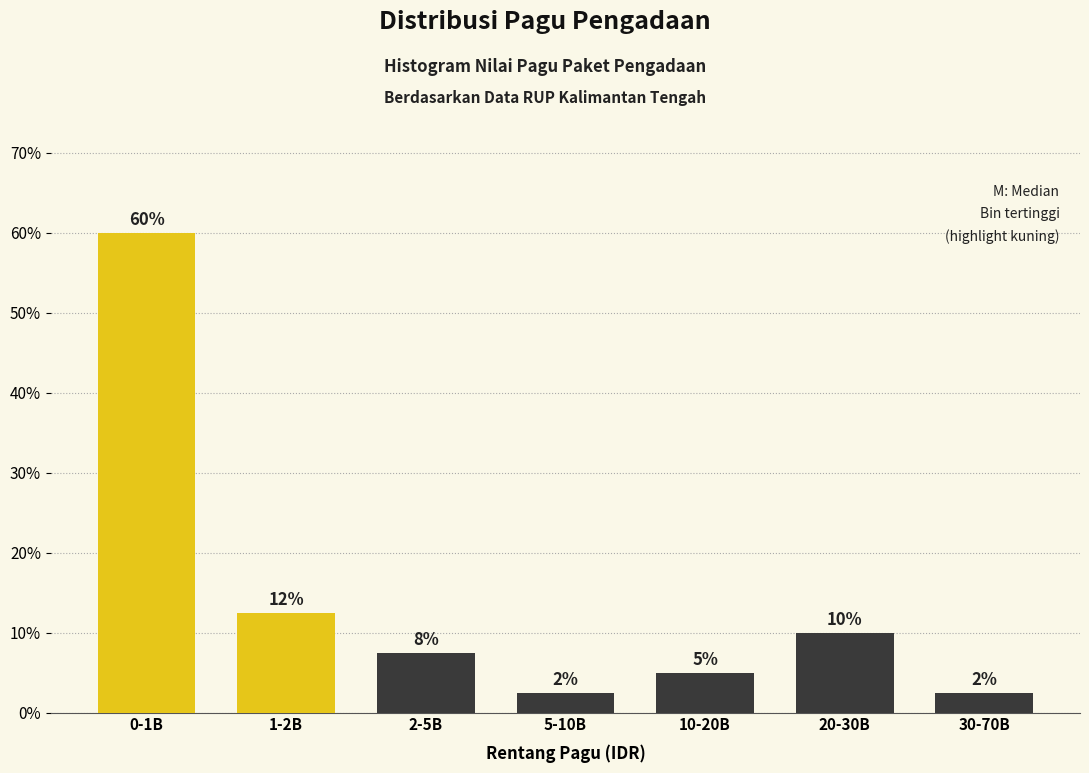

How many bars are there in total?

7